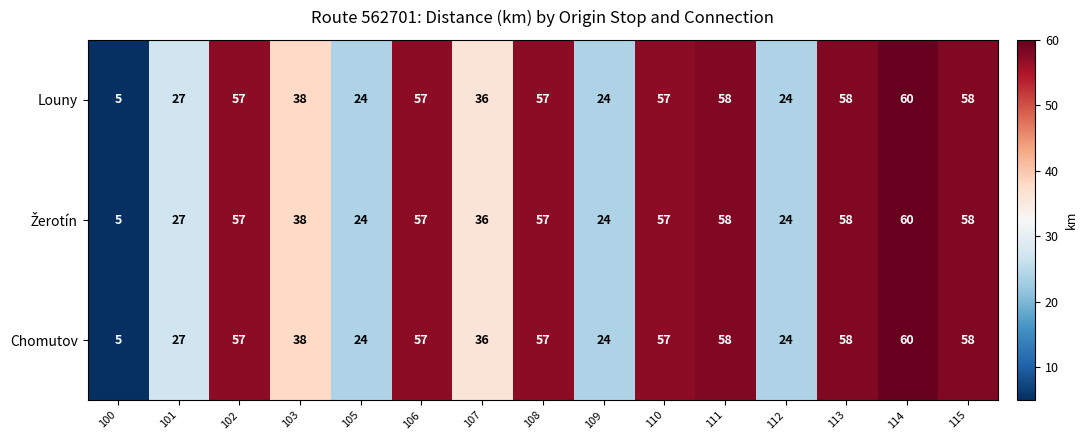

What is the total value across all series at 110?

171